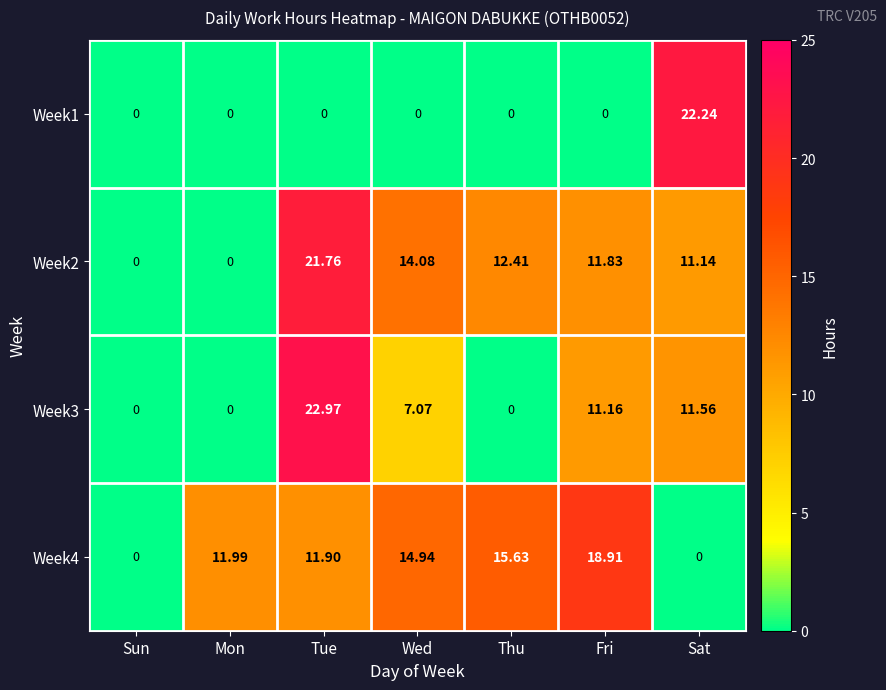

At which category is the sum across all series the highest?

Tue